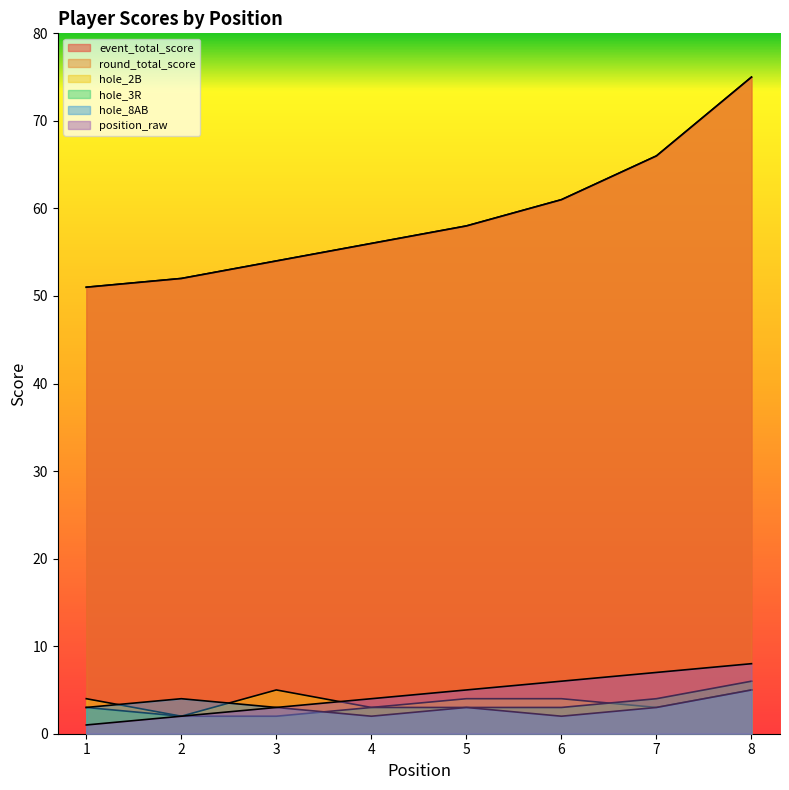

List the series in order of their peak value, highest first.

event_total_score, round_total_score, position_raw, hole_3R, hole_2B, hole_8AB